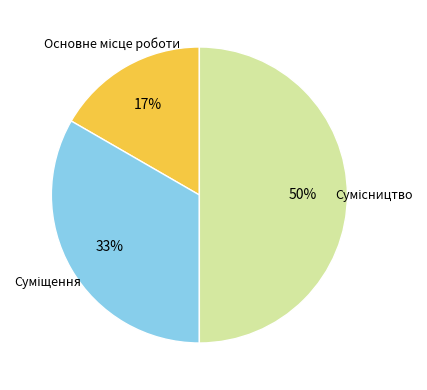

To the nearest percent, what is the average slice percentage?

33%